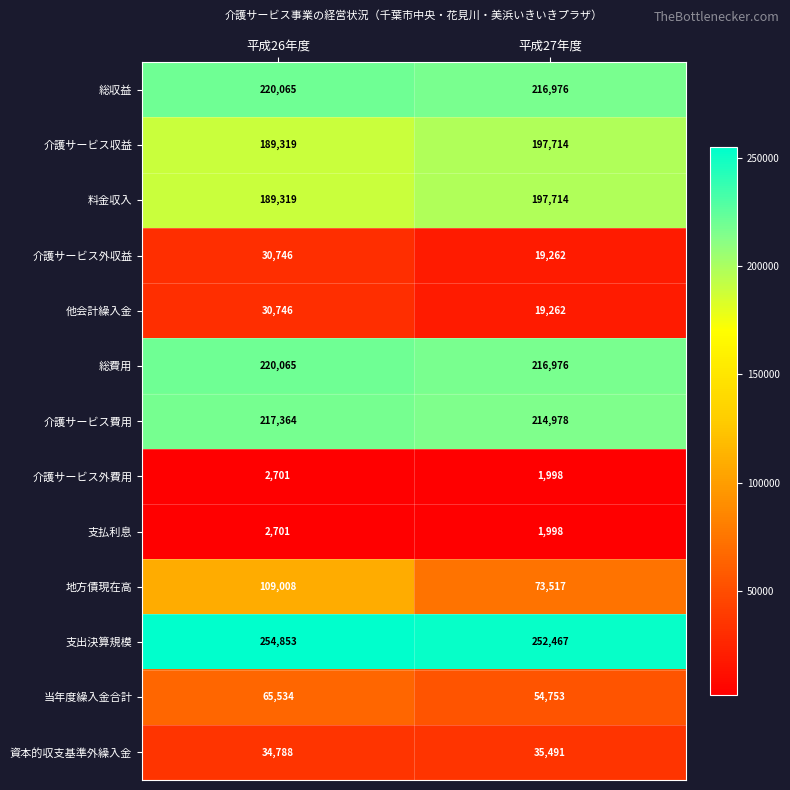

The 当年度繰入金合計 series shows 26468 at 平成27年度. True or false?

False